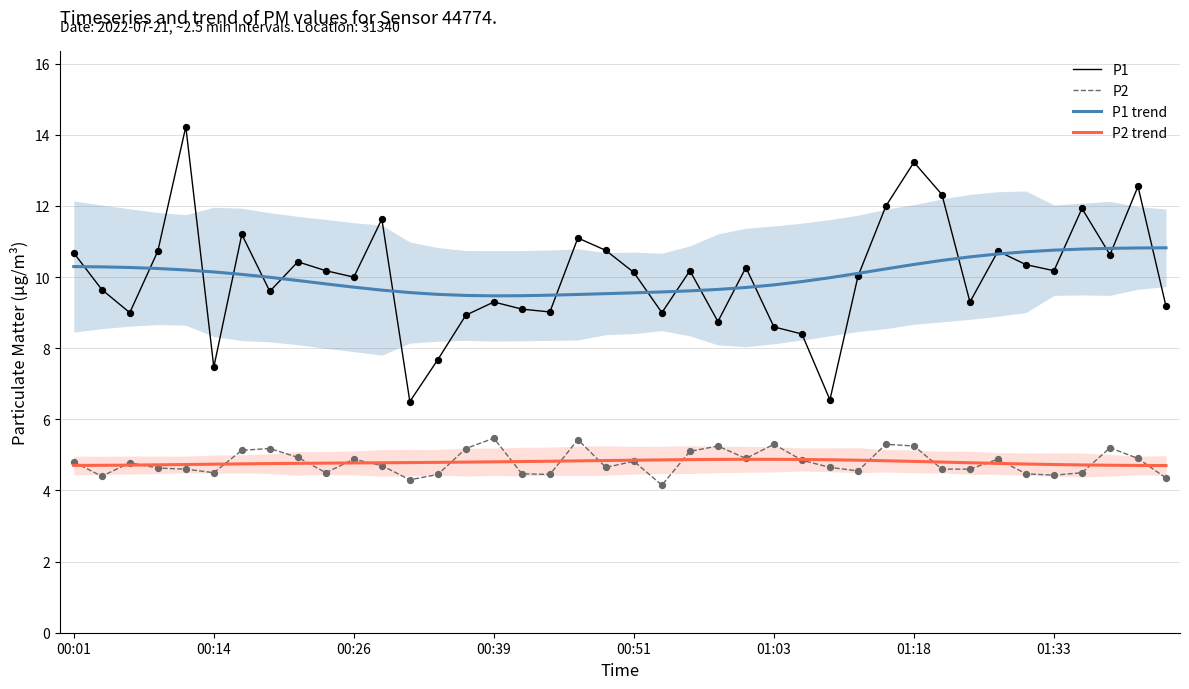

Is the value of P1 trend at 31 greater than the value of P2 at 8?

Yes